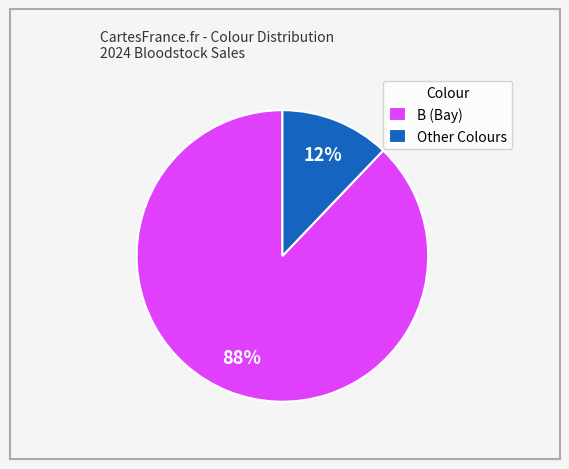

What is the largest slice in the pie chart?

B (Bay)